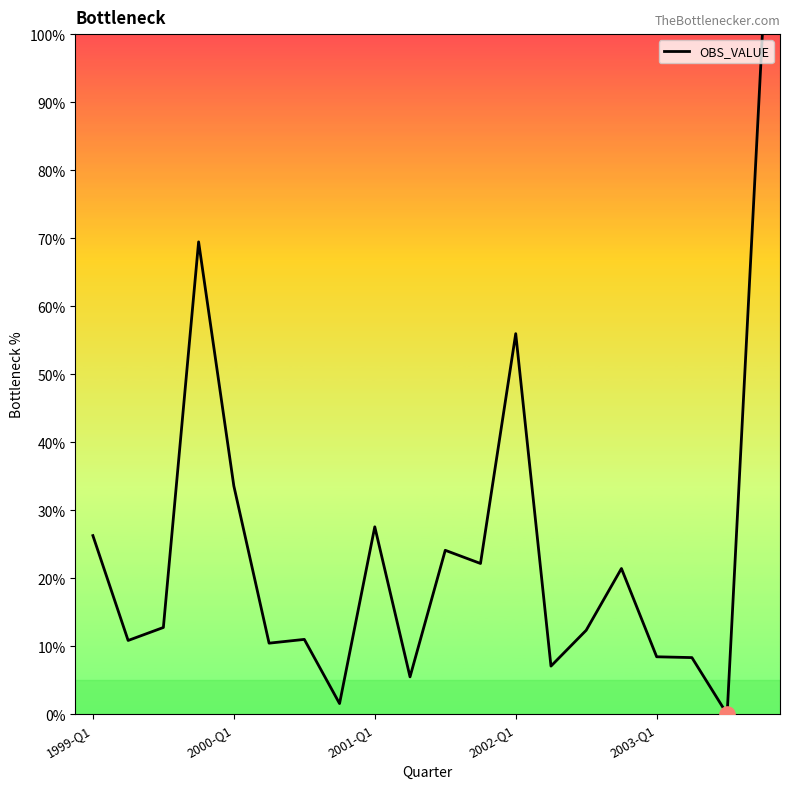

What is the maximum value shown in the chart?

100.0